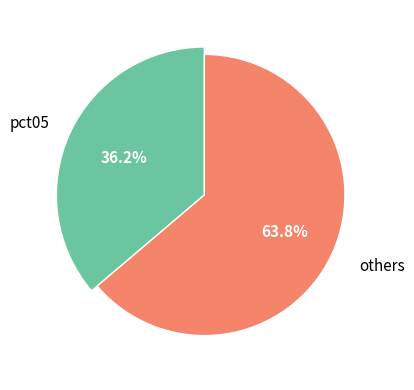

Does pct15 account for over 50% of the chart?

No